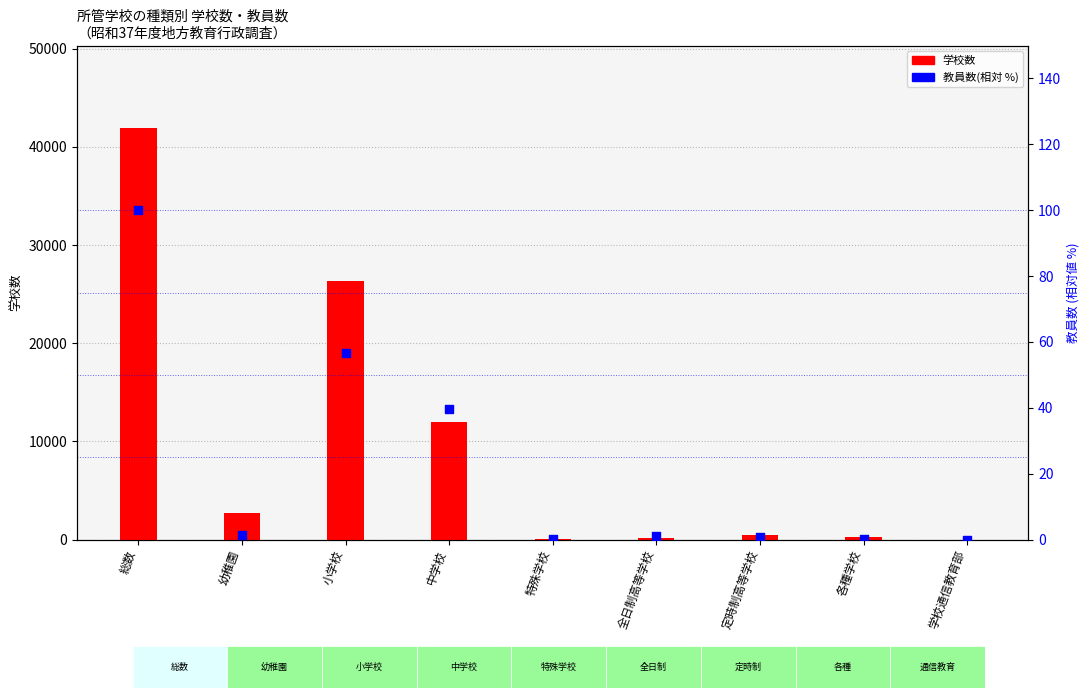

Which series has the largest total across all categories?

学校数